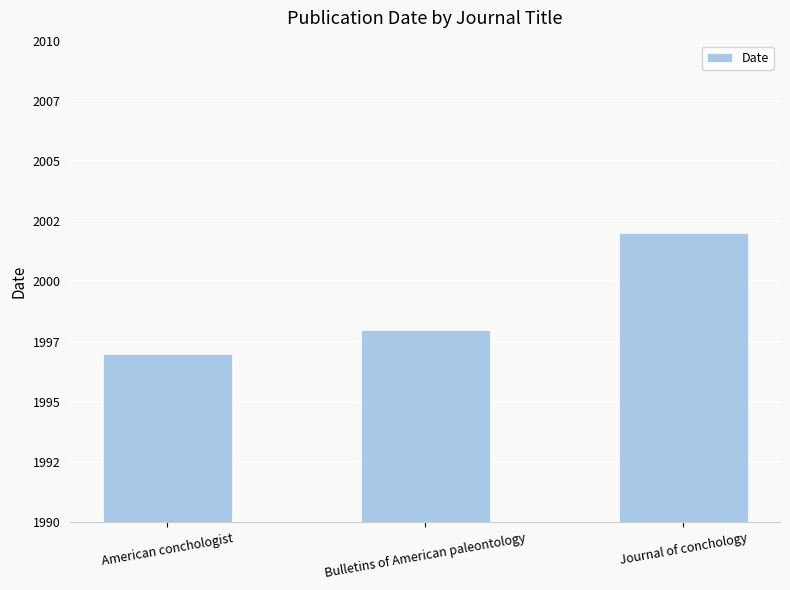

What is the maximum value shown in the chart?

2002